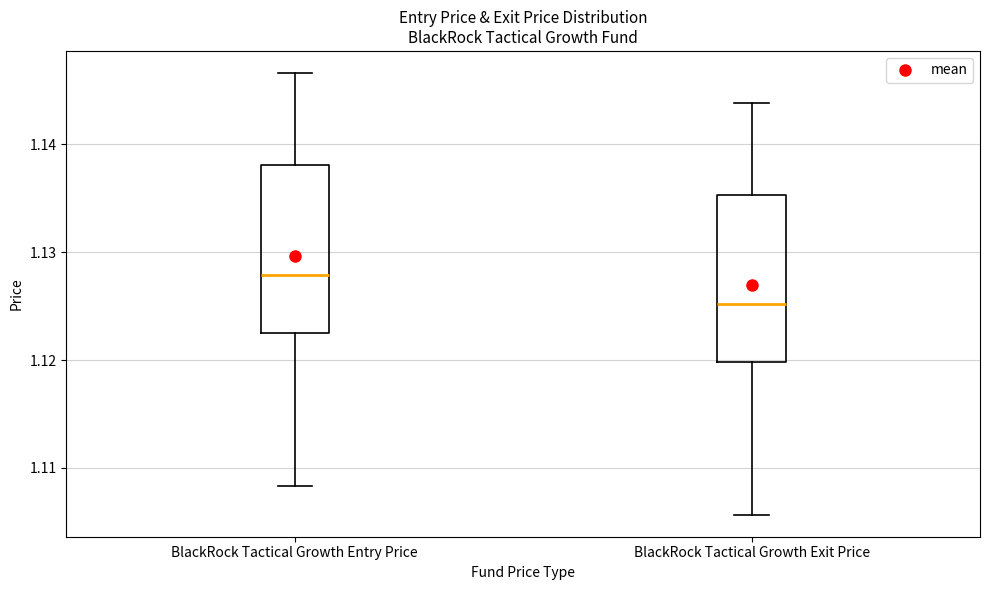

Reading left to right, transcribe this box plot: for each box, give where its median line is, the range the box spans, and where its two whiskers end, as read against the y-axis. The values are not printed on the chart, so give them approximately, as read against the axis.

BlackRock Tactical Growth Entry Price: median 1.128, box 1.123 to 1.138, whiskers 1.108 to 1.147
BlackRock Tactical Growth Exit Price: median 1.125, box 1.120 to 1.135, whiskers 1.106 to 1.144